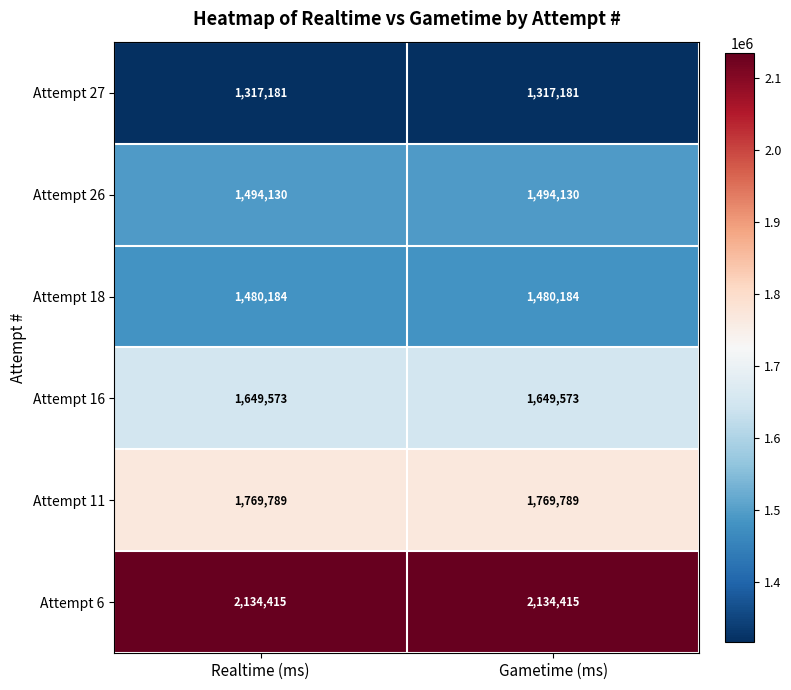

At Gametime (ms), list the series in order from largest to smallest.

Attempt 6, Attempt 11, Attempt 16, Attempt 26, Attempt 18, Attempt 27